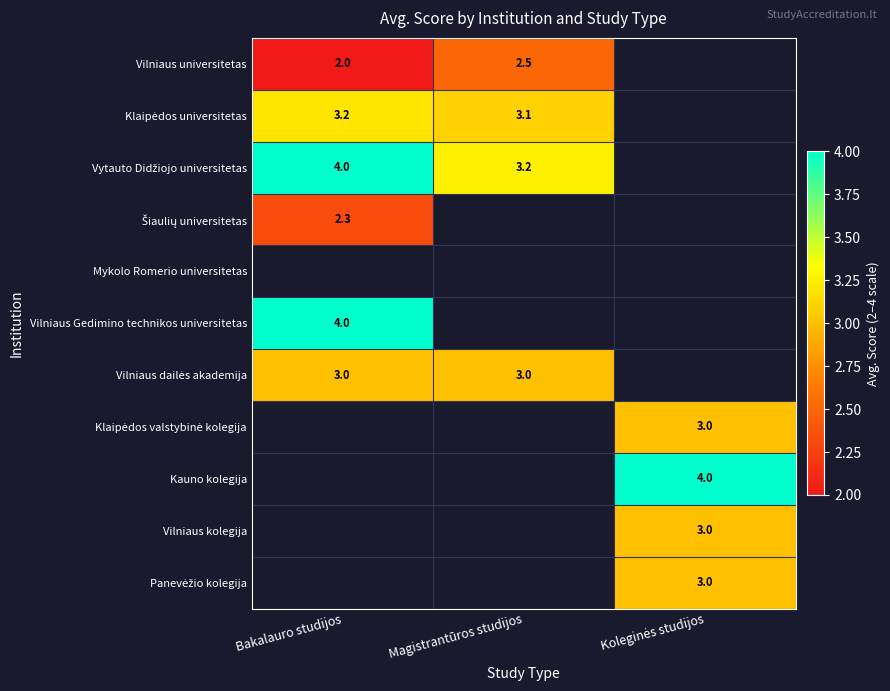

At which label is Vilniaus universitetas closest to 2?

Bakalauro studijos